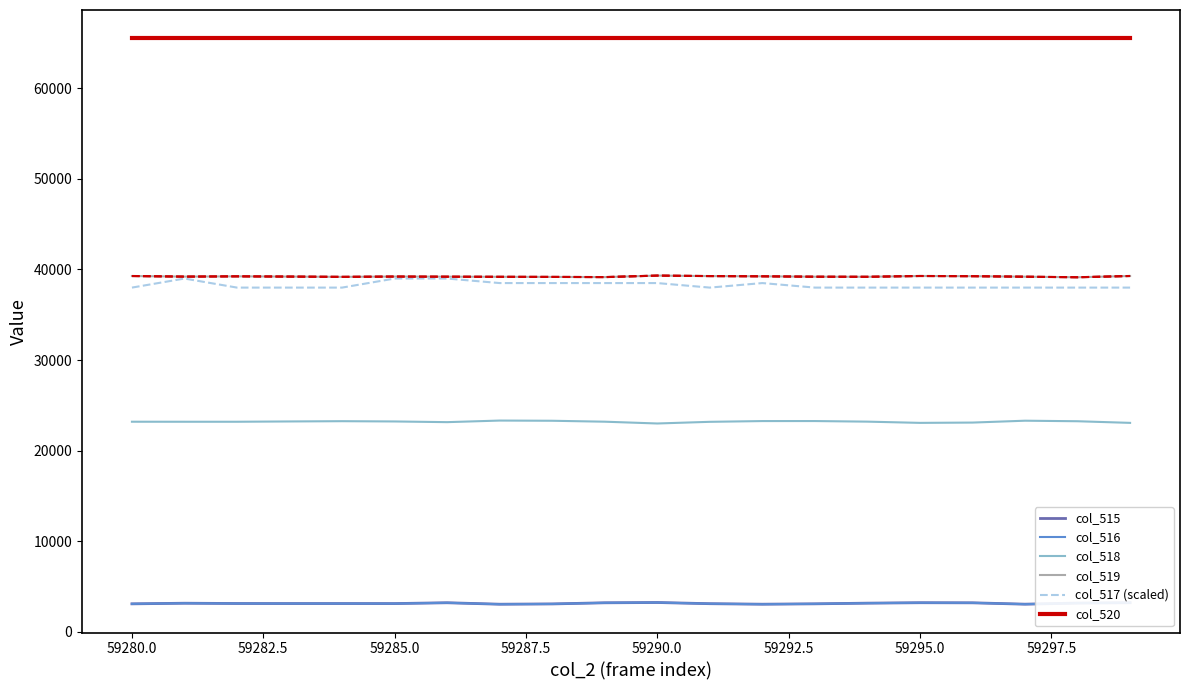

Which series has the largest total across all categories?

col_520